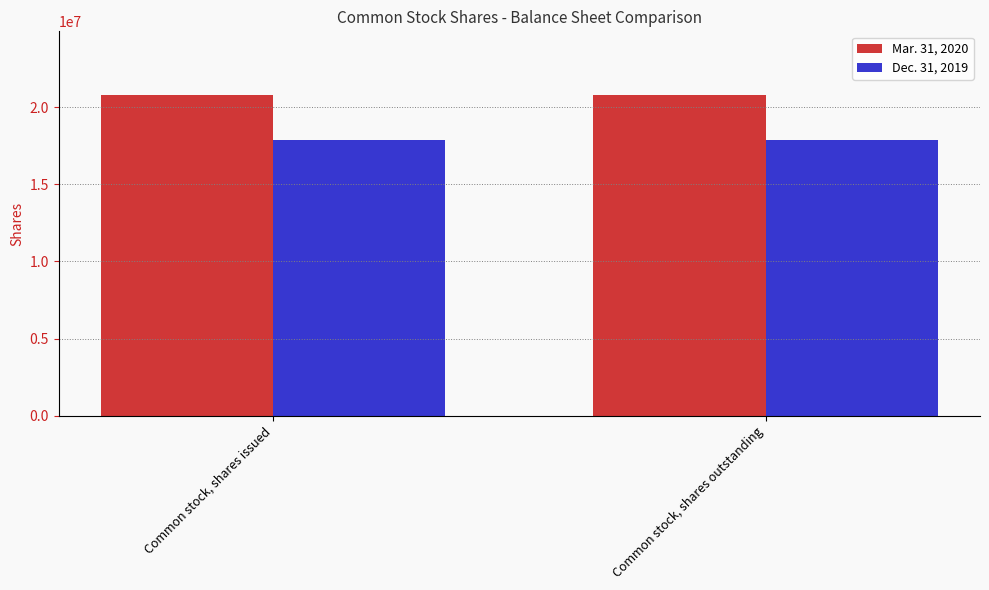

What is the minimum value for Dec. 31, 2019?

17877486